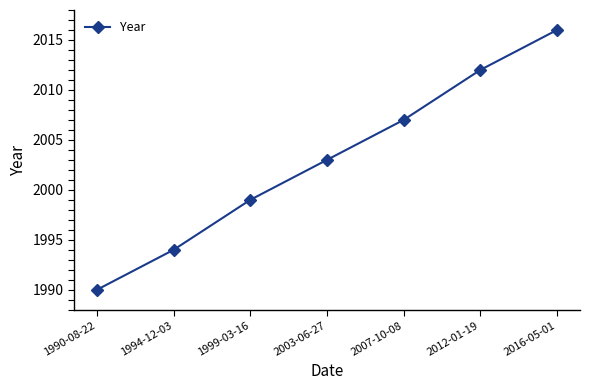

At which label is the value closest to 2003?

2003-06-27